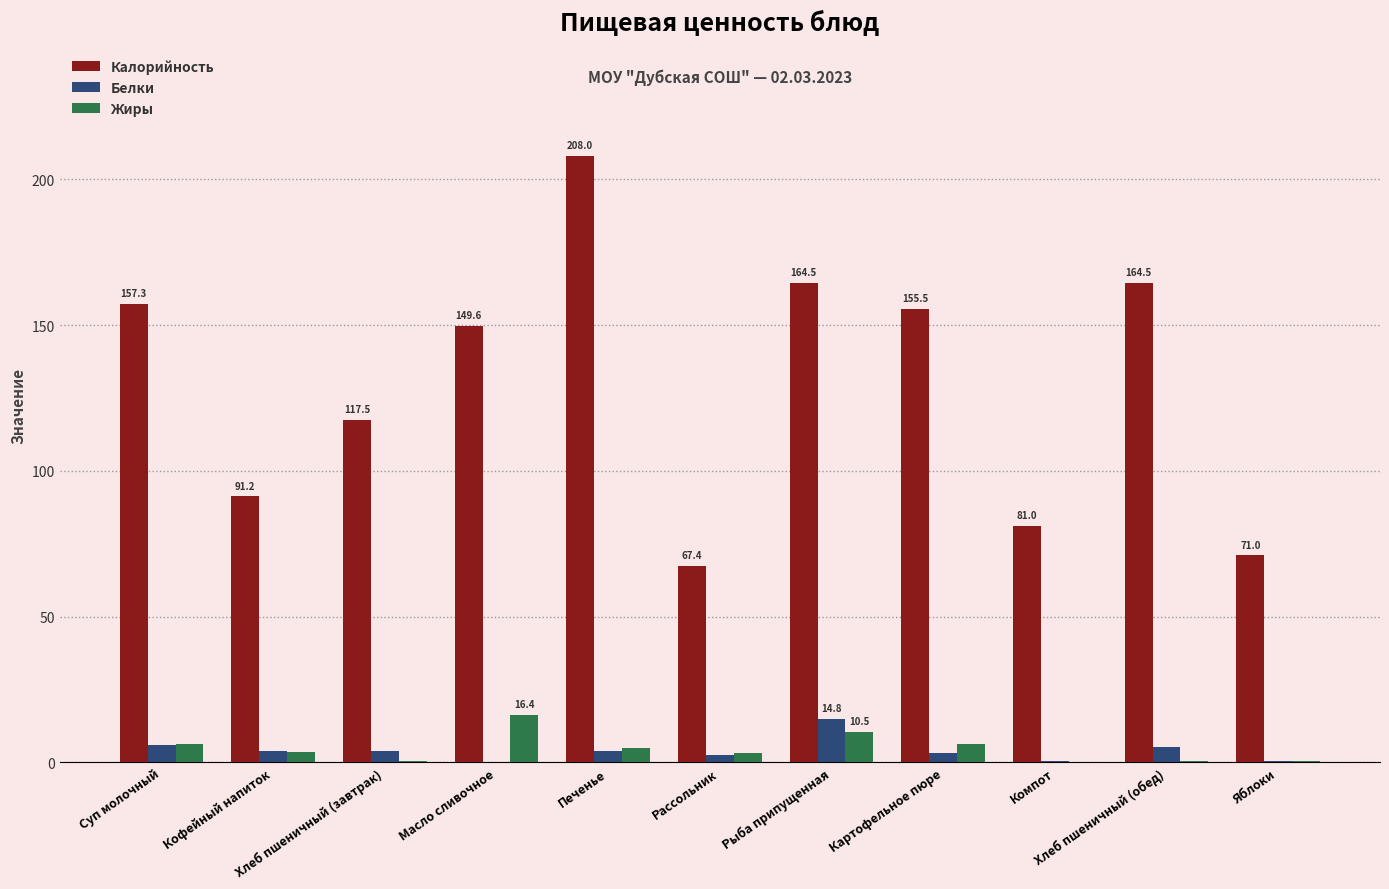

Are the bars grouped side by side (vs. stacked)?

Yes